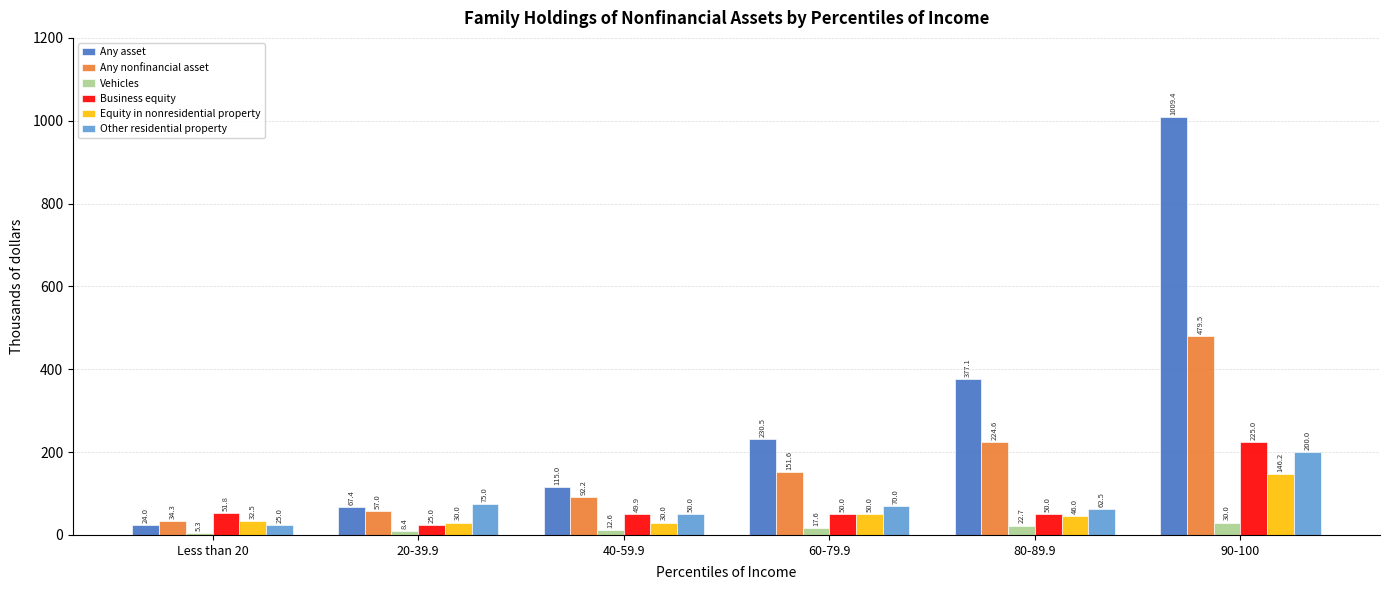

Reading left to right, transcribe all the data shown in this chart.

Any asset: Less than 20=24.0	20-39.9=67.4	40-59.9=115.0	60-79.9=230.5	80-89.9=377.1	90-100=1009.4
Any nonfinancial asset: Less than 20=34.3	20-39.9=57.0	40-59.9=92.2	60-79.9=151.6	80-89.9=224.6	90-100=479.5
Vehicles: Less than 20=5.3	20-39.9=8.4	40-59.9=12.6	60-79.9=17.6	80-89.9=22.7	90-100=30.0
Business equity: Less than 20=51.8	20-39.9=25.0	40-59.9=49.9	60-79.9=50.0	80-89.9=50.0	90-100=225.0
Equity in nonresidential property: Less than 20=32.5	20-39.9=30.0	40-59.9=30.0	60-79.9=50.0	80-89.9=46.0	90-100=146.2
Other residential property: Less than 20=25.0	20-39.9=75.0	40-59.9=50.0	60-79.9=70.0	80-89.9=62.5	90-100=200.0